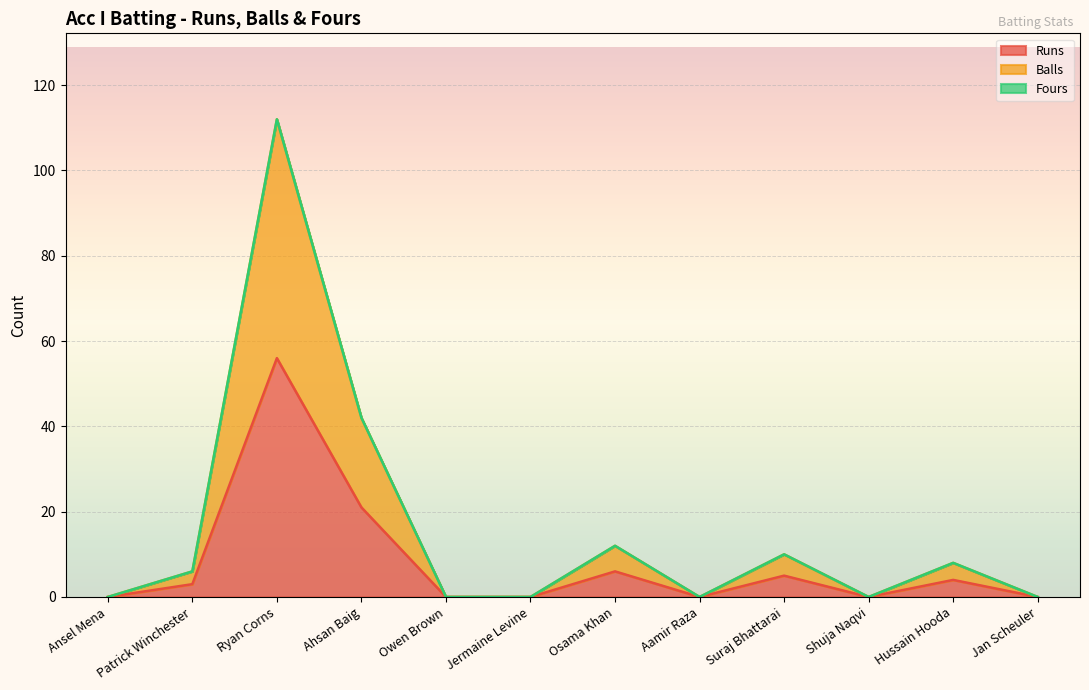

What is the sum of all Runs values?

95